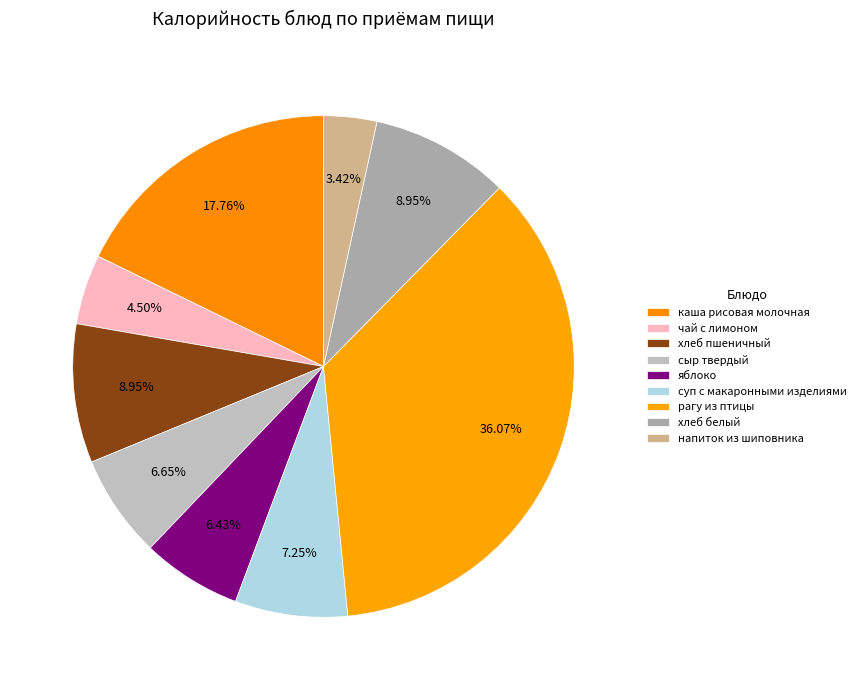

What is the ratio of the value at чай с лимоном to the value at каша рисовая молочная?

0.3